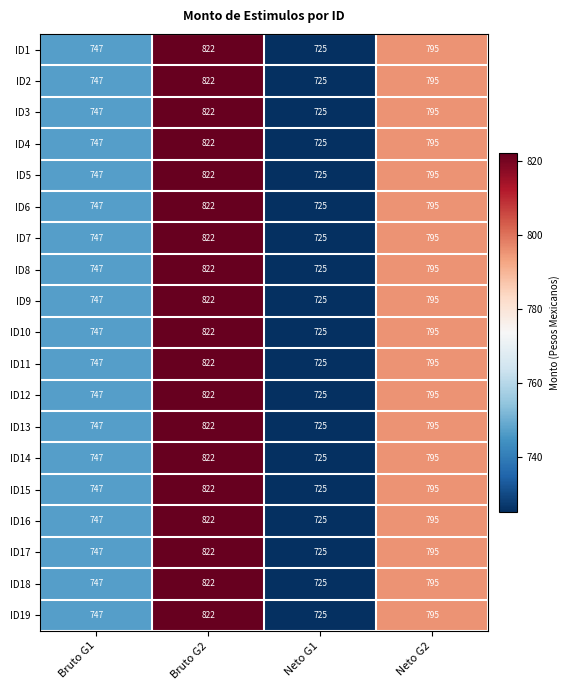

How many ID5 values are between 747 and 822?

3